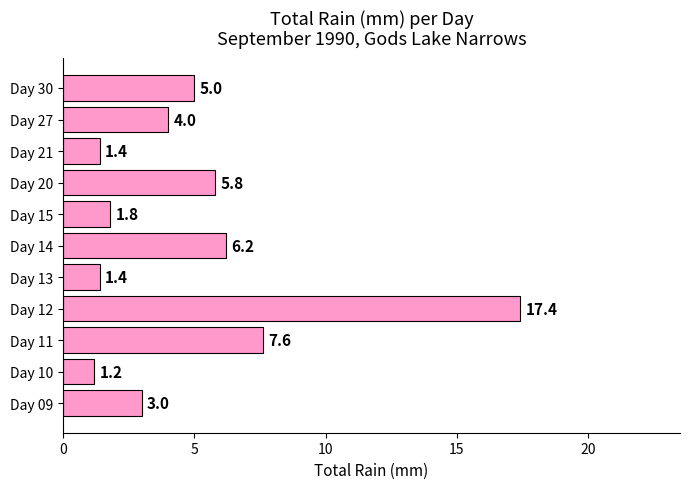

How many bars are there in total?

11